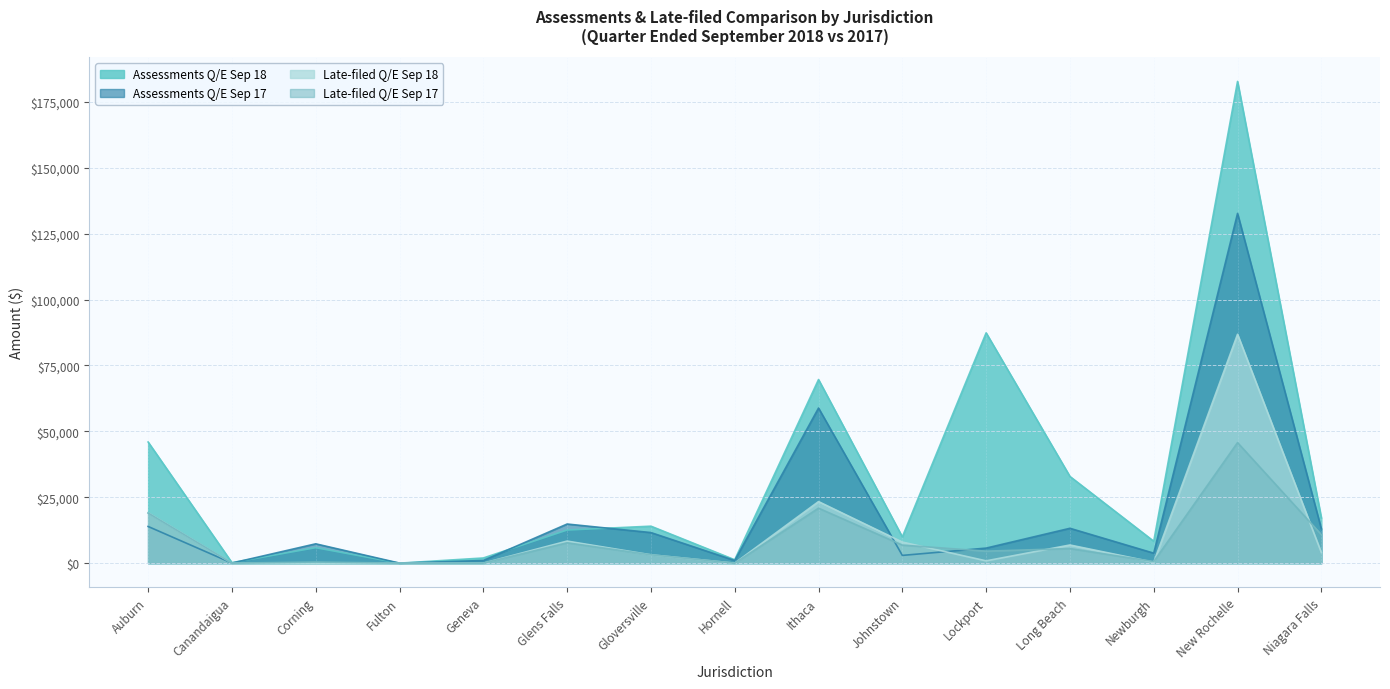

At which label does Assessments Q/E Sep 18 reach its minimum?

Fulton